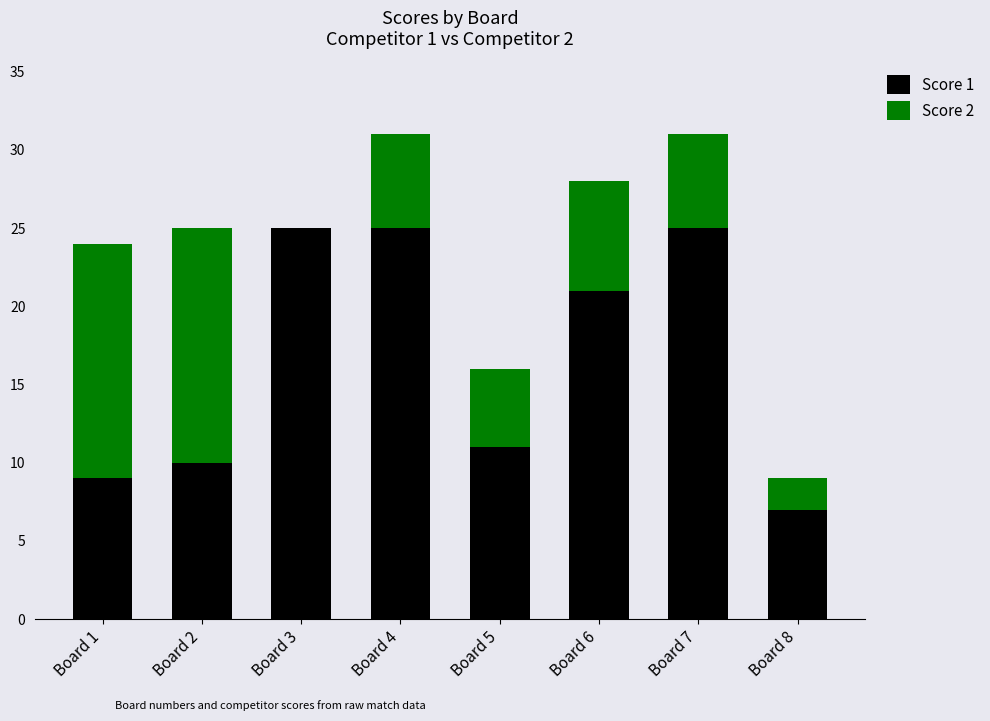

What is the total value across all series at Board 3?

25